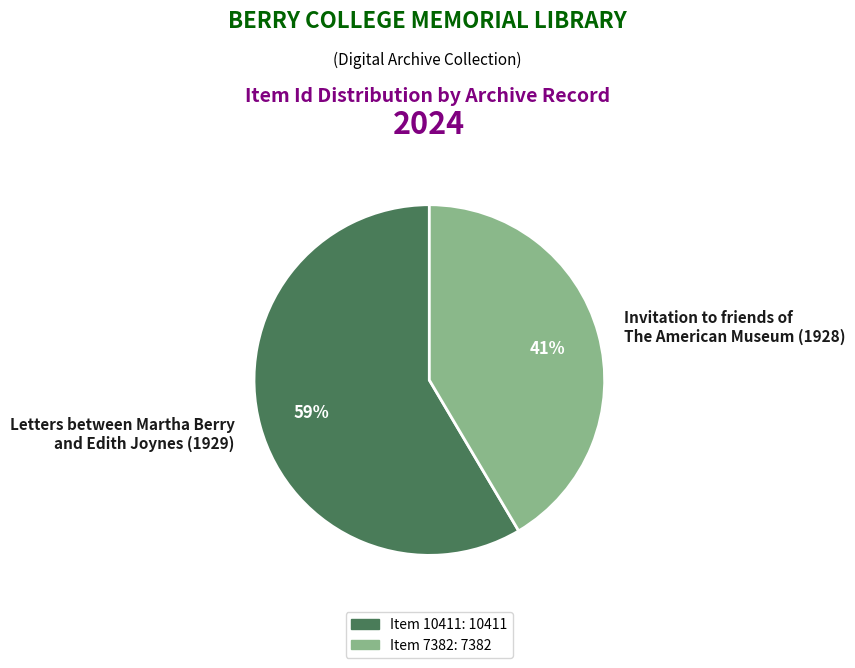

The Letters between Martha Berry and Edith Joynes (1929) slice represents 59% of the pie. True or false?

True